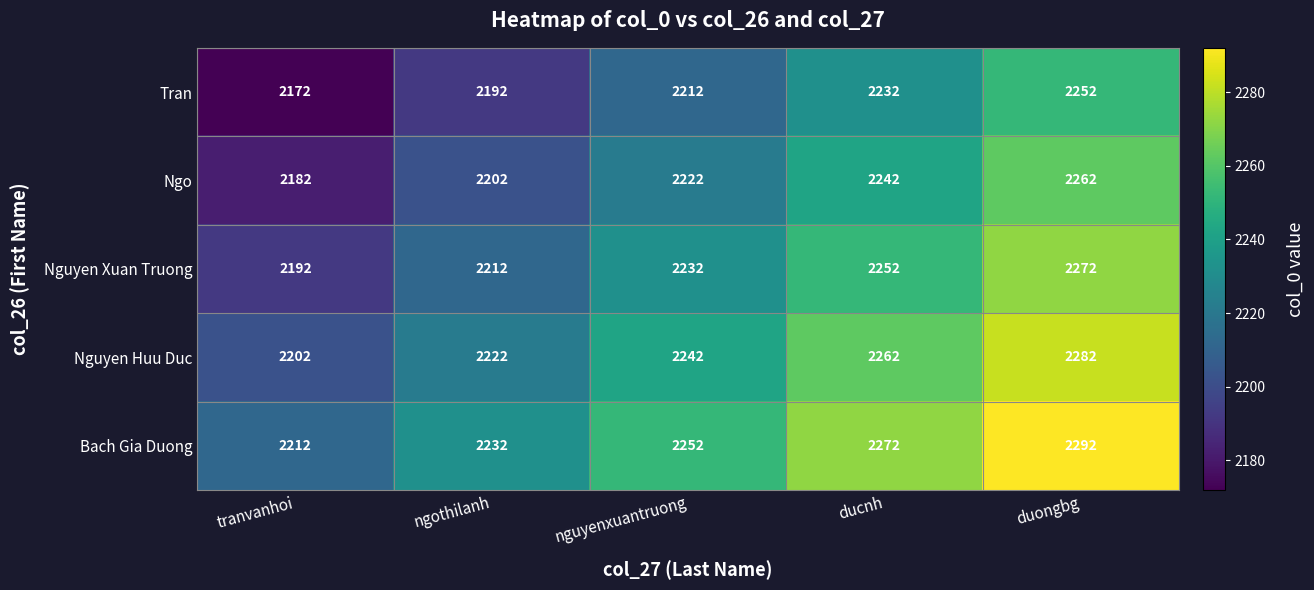

What is the greatest value displayed?

2292